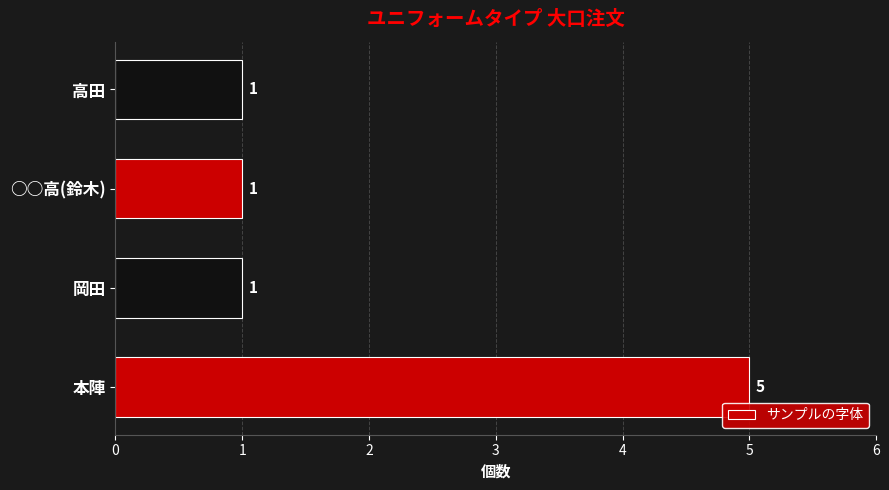

The chart shows a value of 1 at 本陣. True or false?

False